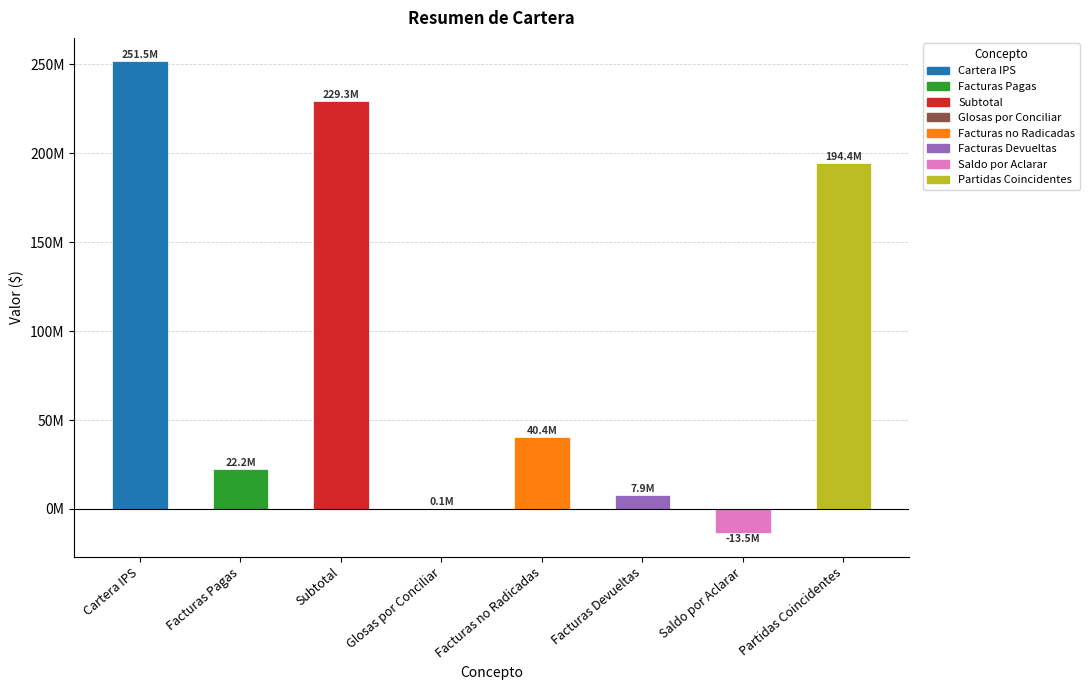

How many values exceed 40420598?

3